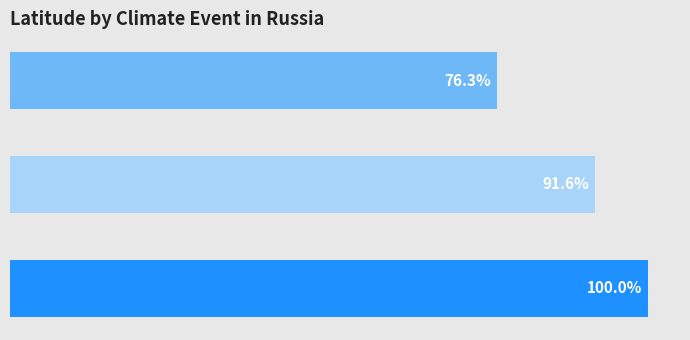

Does the chart contain stacked bars?

No